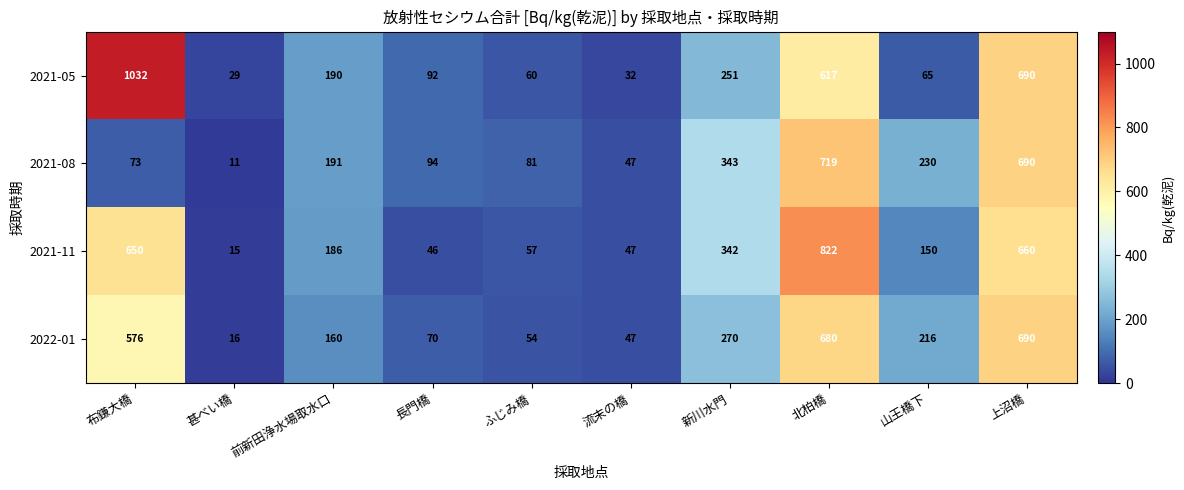

Which series has the widest spread of values?

2021-05